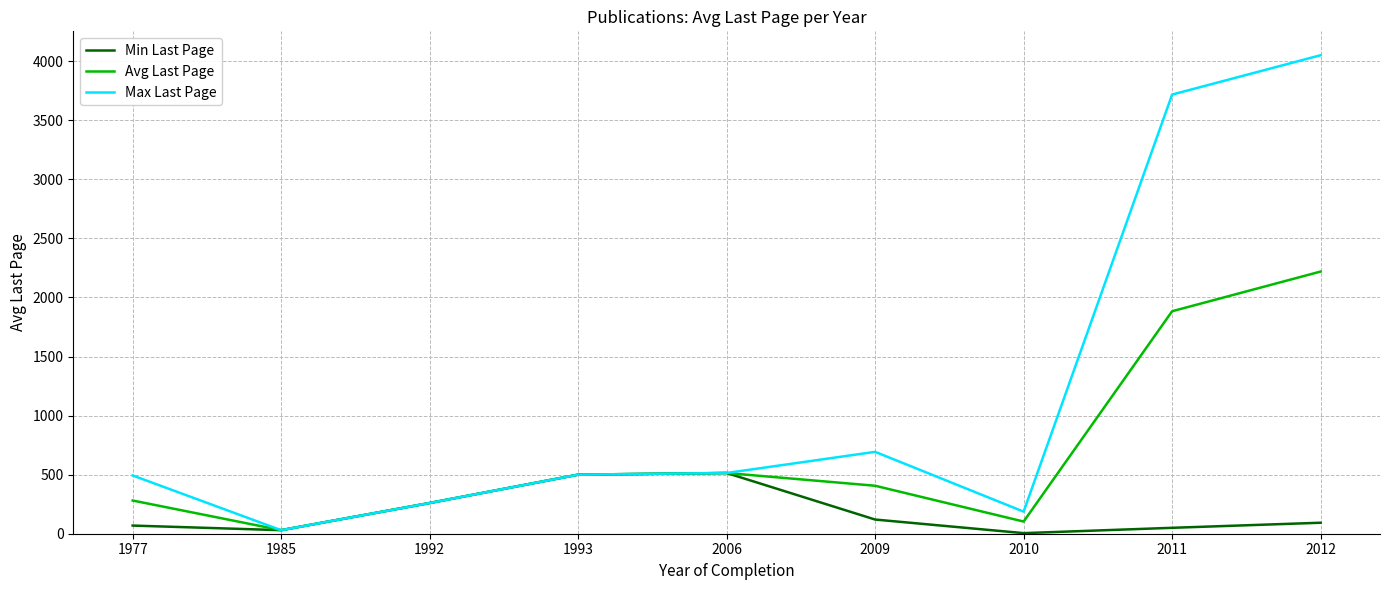

Which series has the largest total across all categories?

Max Last Page